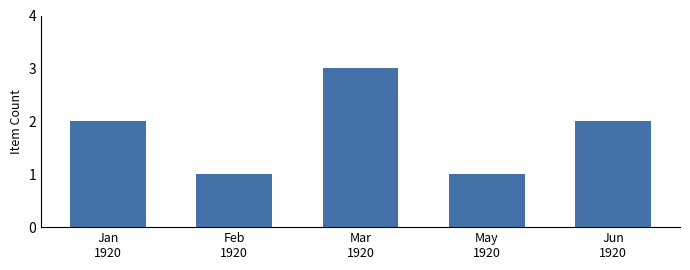

What position from the left is May
1920?

4